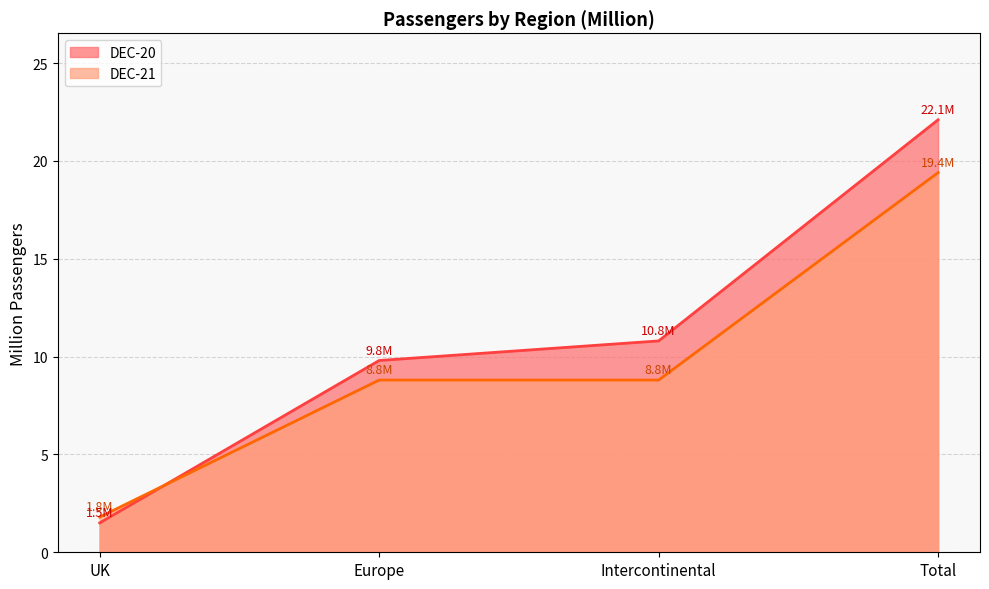

True or false: DEC-21 has more than 1 points higher than both neighbors.

False